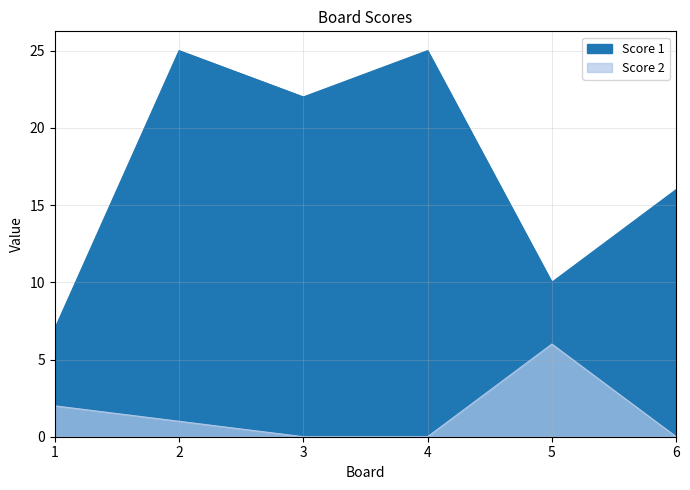

True or false: Score 2 and Score 1 cross at least once.

False